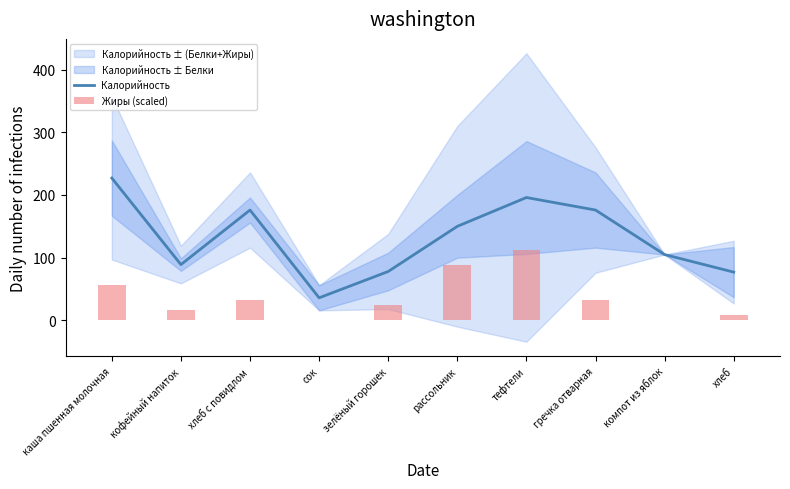

Where does the Жиры (scaled) series first go above 32?

каша пшенная молочная